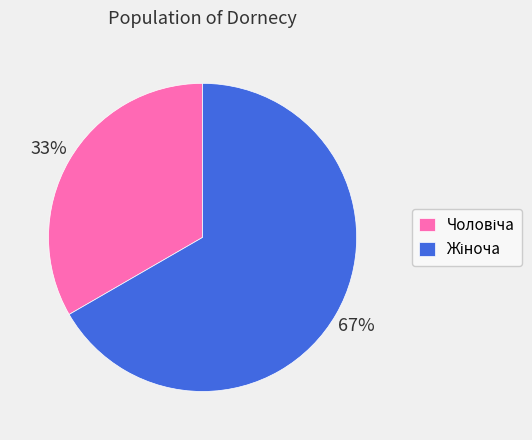

How much of the chart is everything except Чоловіча?

66.7%